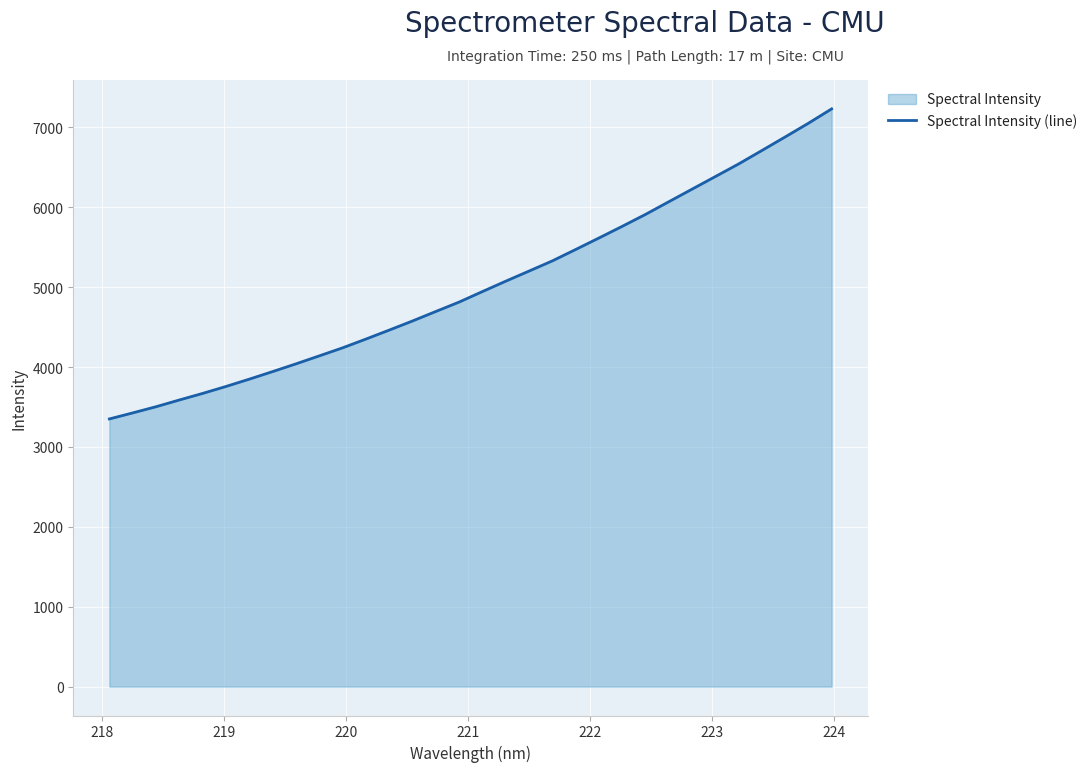

What is the difference between the maximum and minimum values?

3881.6